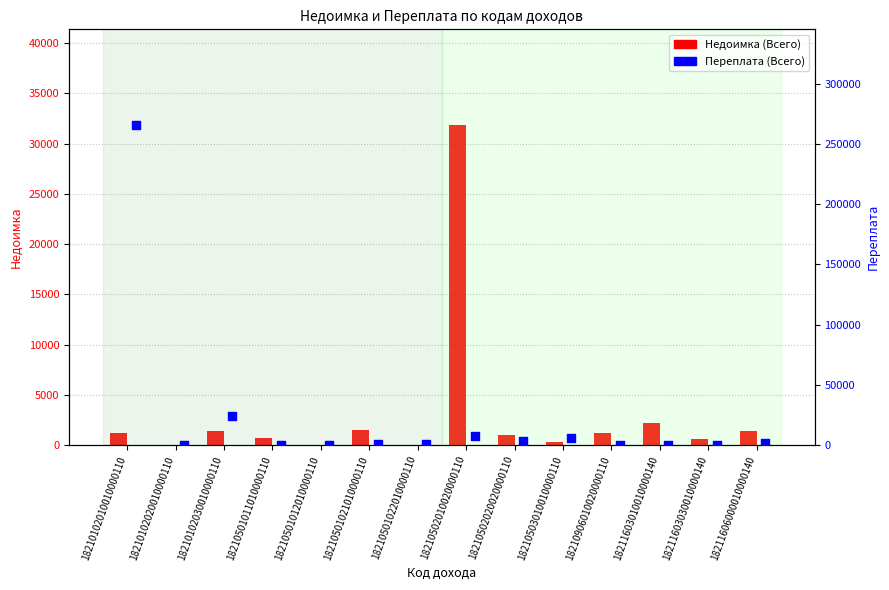

Which series has the largest Y range (max minus min)?

Переплата (Всего)